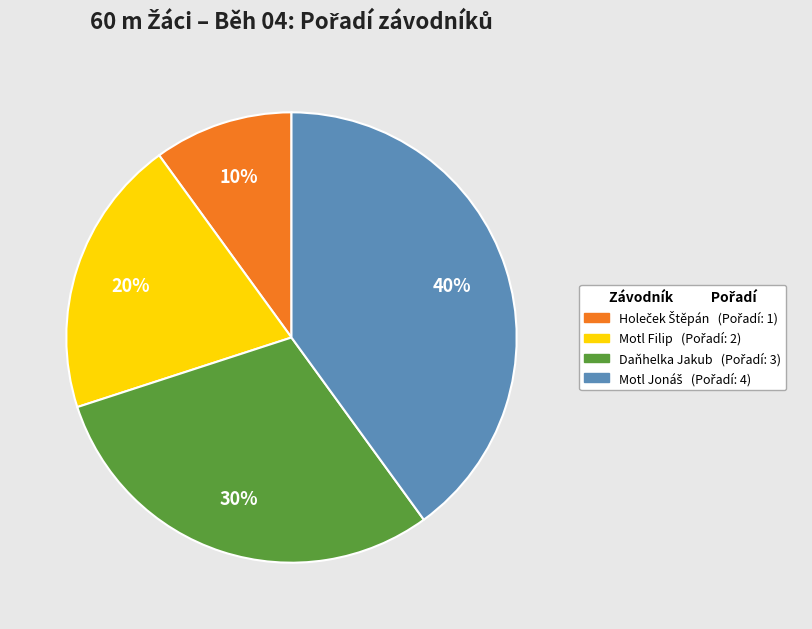

Is it true that Motl Filip is 5% of the pie?

False